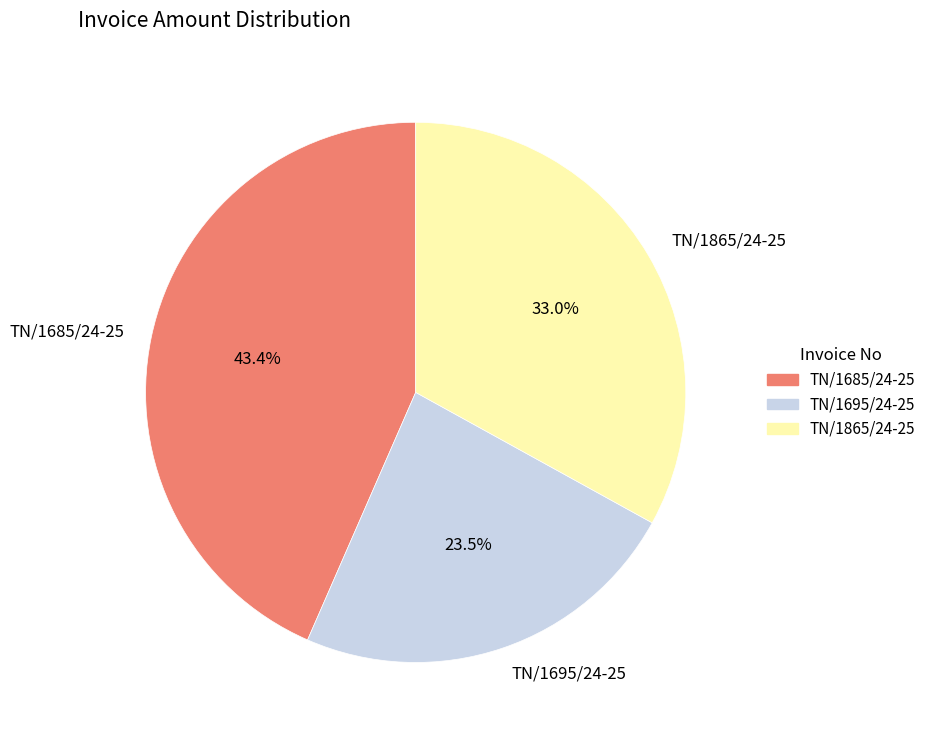

The TN/1865/24-25 slice represents 33% of the pie. True or false?

True